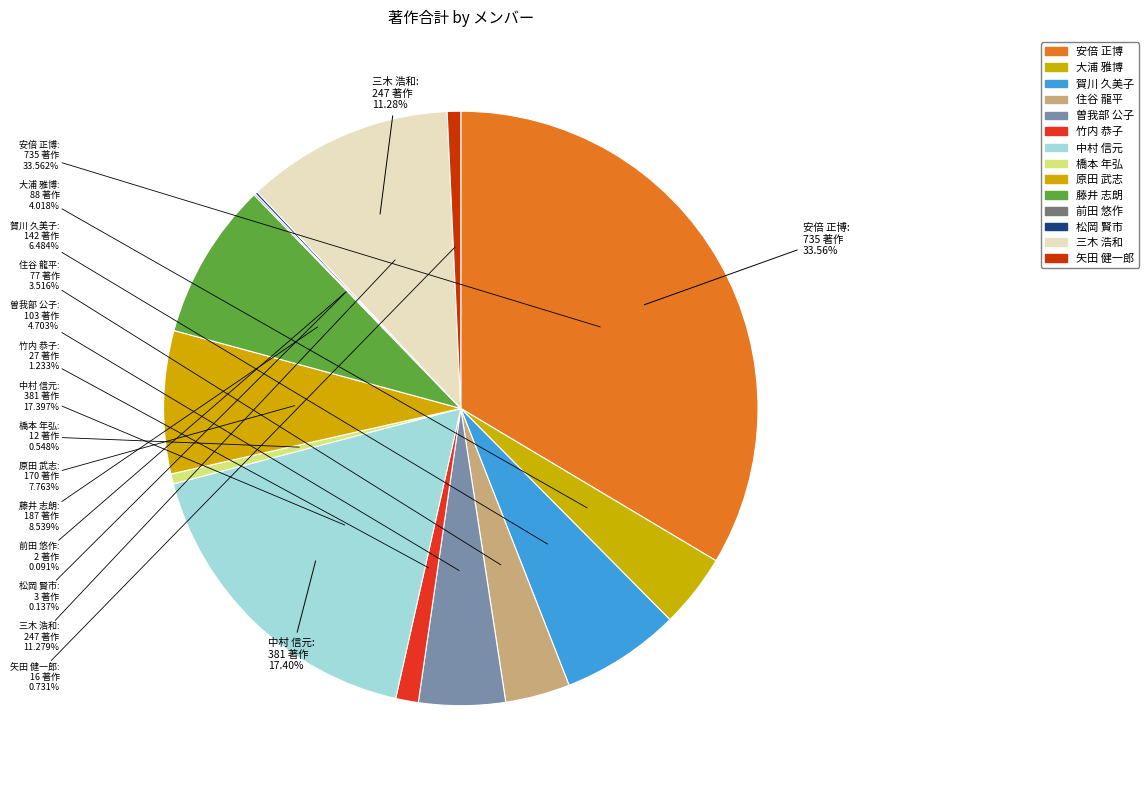

What is the change in value from 藤井 志朗 to 矢田 健一郎?

-171